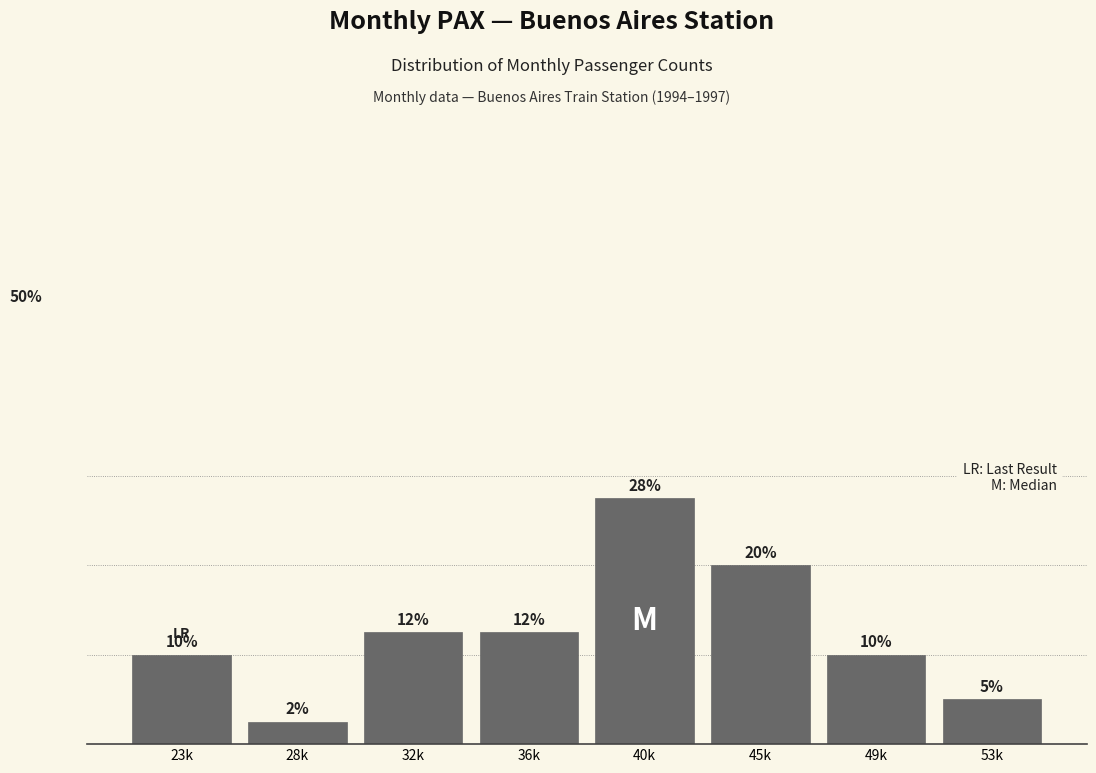

Does the chart contain any negative values?

No